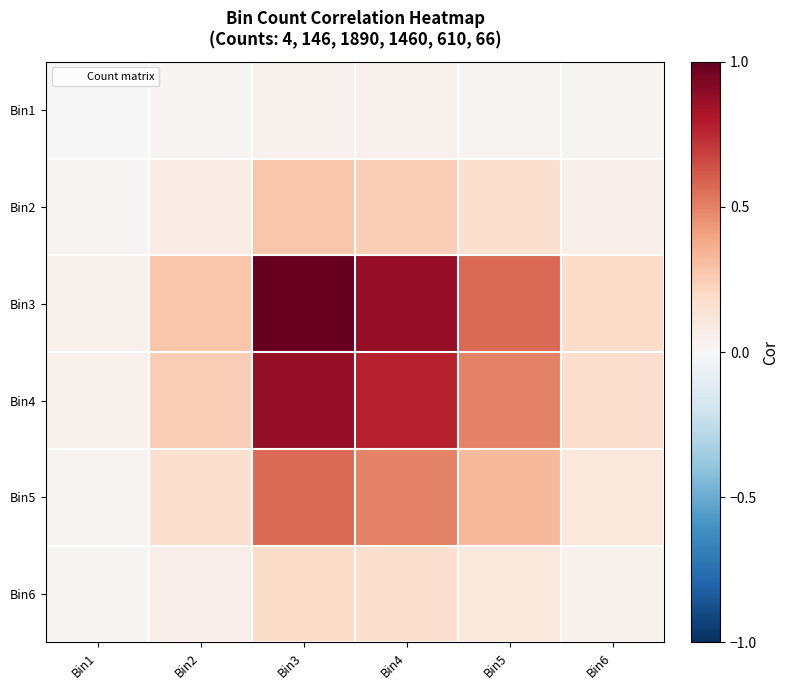

At Bin6, list the series in order from largest to smallest.

Bin3, Bin4, Bin5, Bin2, Bin6, Bin1